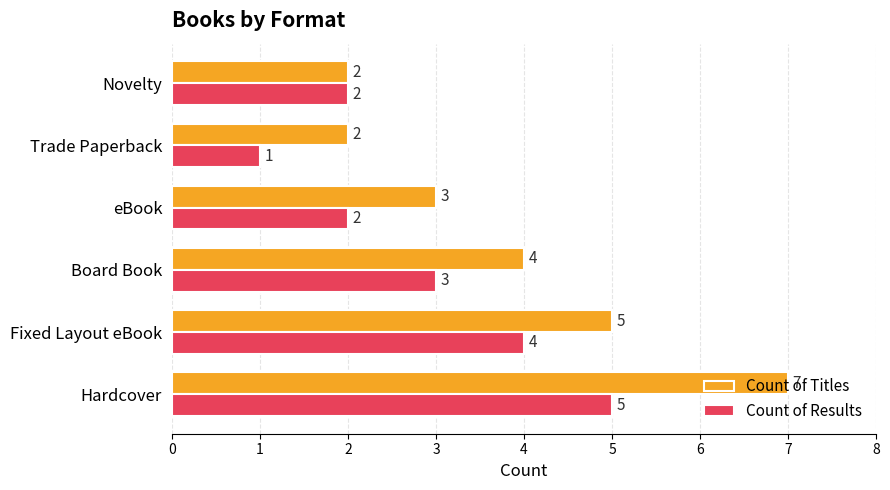

What is the total value across all series at eBook?

5